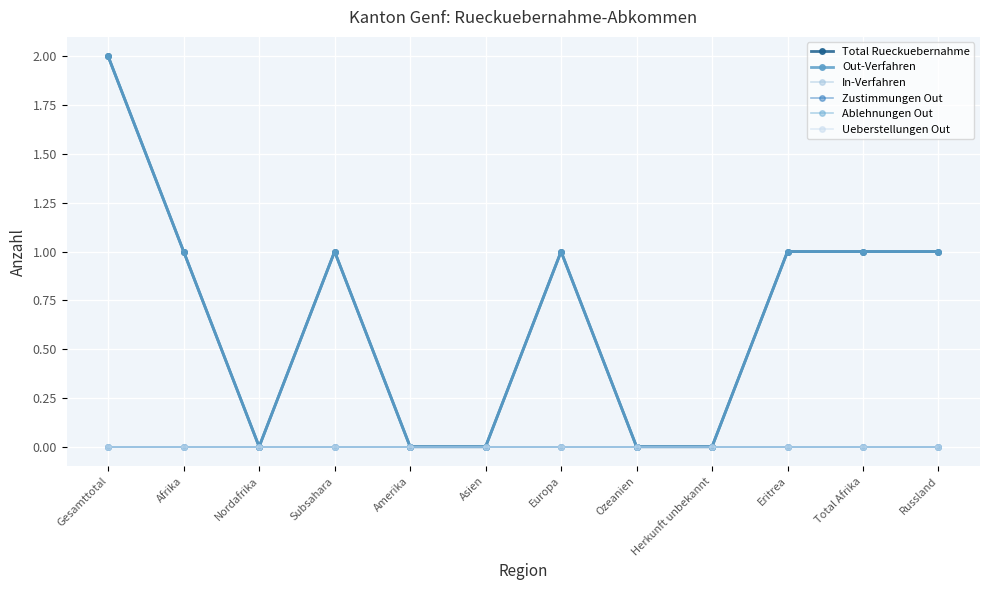

Does the chart have visible grid lines?

Yes